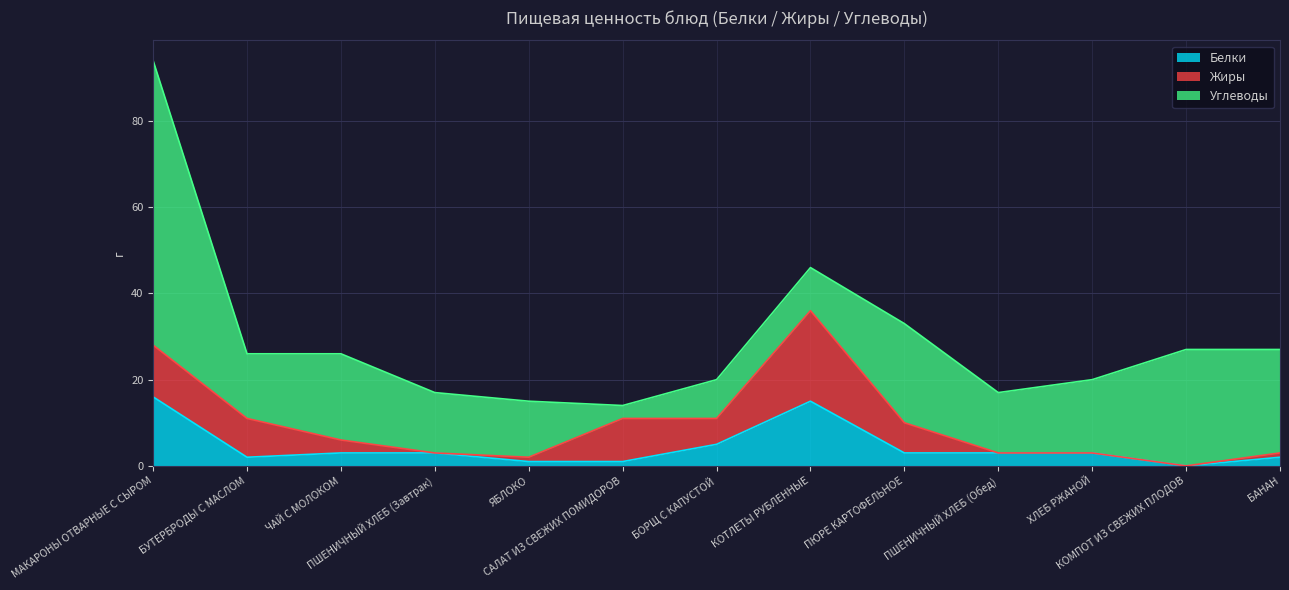

The value of Углеводы at САЛАТ ИЗ СВЕЖИХ ПОМИДОРОВ is 1. True or false?

False